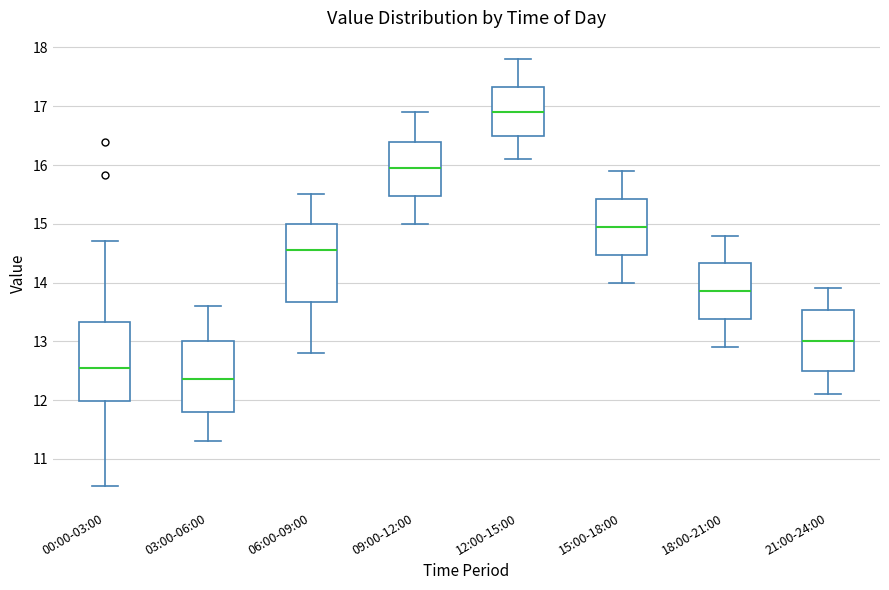

Reading left to right, read every box against the y-axis: the position of its median line, the range the box covers, and the ends of its whiskers. The values are not printed on the chart, so give them approximately, as read against the axis.

00:00-03:00: median 12.6, box 12.0 to 13.3, whiskers 10.5 to 14.7
03:00-06:00: median 12.4, box 11.8 to 13.0, whiskers 11.3 to 13.6
06:00-09:00: median 14.6, box 13.7 to 15.0, whiskers 12.8 to 15.5
09:00-12:00: median 16.0, box 15.5 to 16.4, whiskers 15.0 to 16.9
12:00-15:00: median 16.9, box 16.5 to 17.3, whiskers 16.1 to 17.8
15:00-18:00: median 15.0, box 14.5 to 15.4, whiskers 14.0 to 15.9
18:00-21:00: median 13.9, box 13.4 to 14.3, whiskers 12.9 to 14.8
21:00-24:00: median 13.0, box 12.5 to 13.5, whiskers 12.1 to 13.9